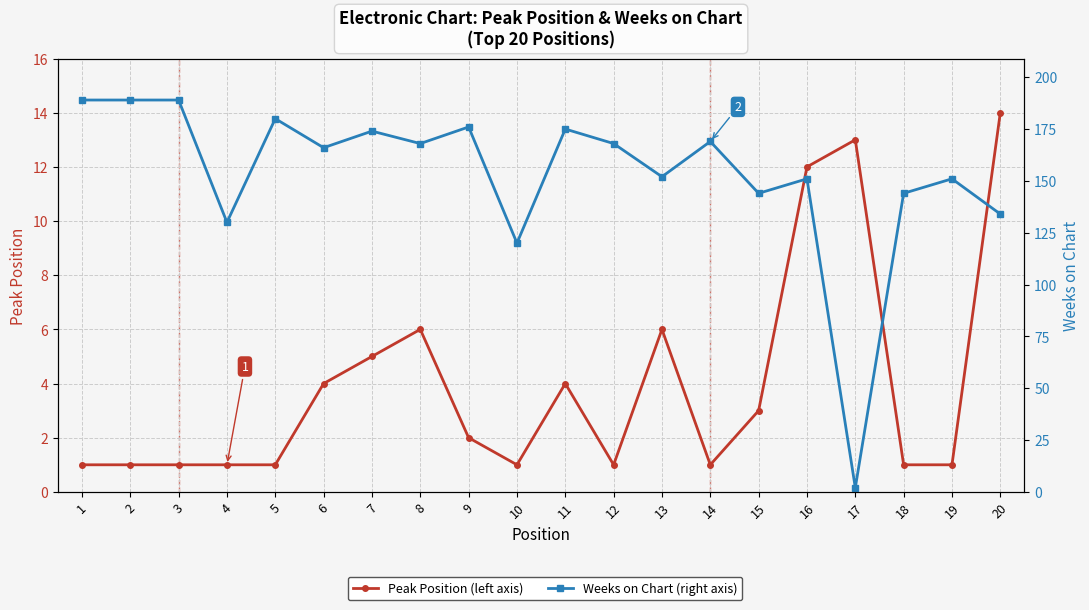

After their last crossing, which series has the higher values: Weeks on Chart or Peak Position?

Weeks on Chart